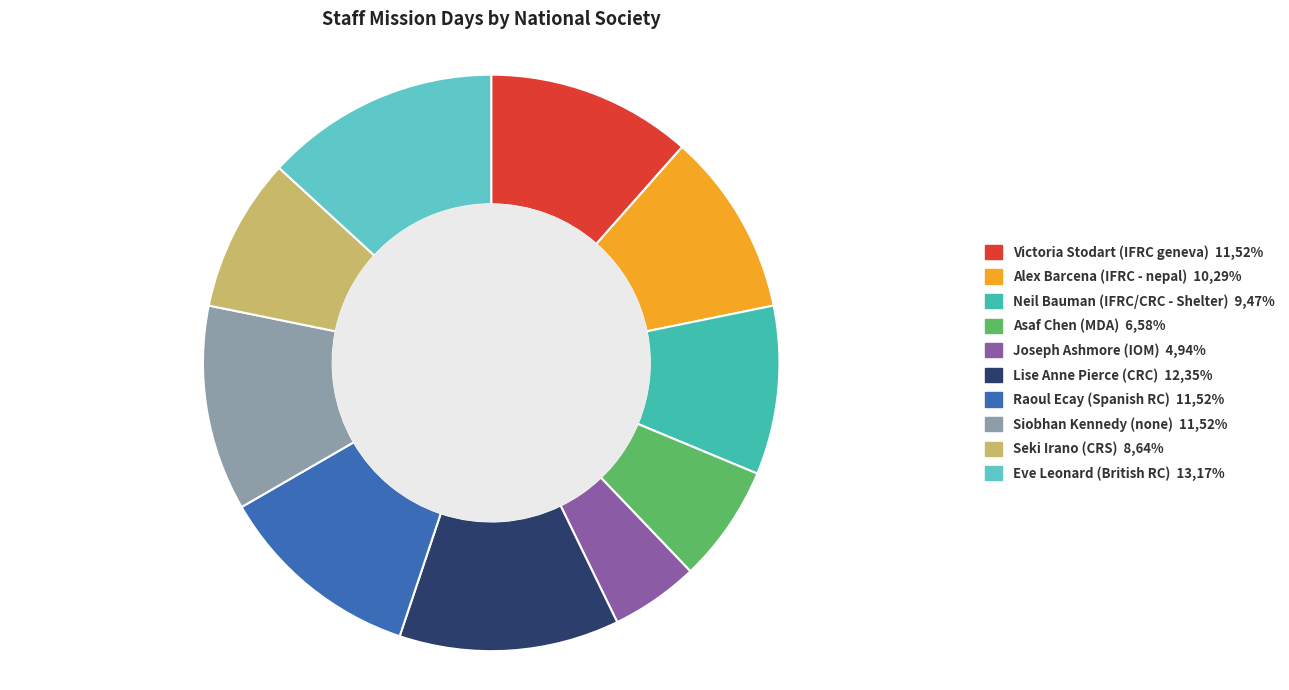

Is the sum of Seki Irano (CRS) 8,64% and Lise Anne Pierce (CRC) 12,35% greater than half?

No